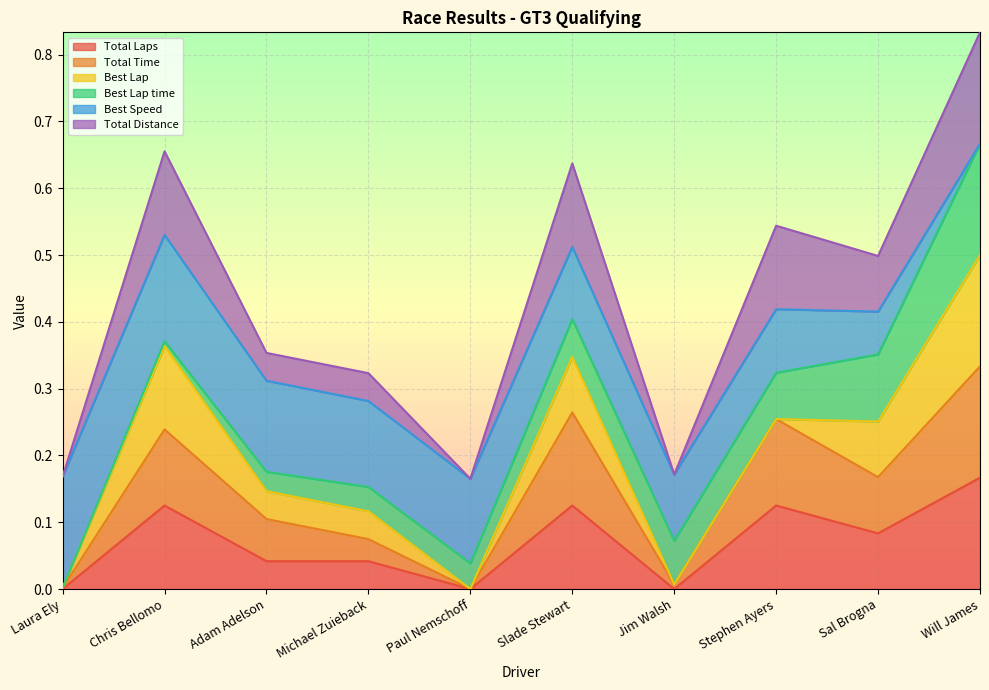

True or false: Total Distance and Total Laps intersect in this chart.

False